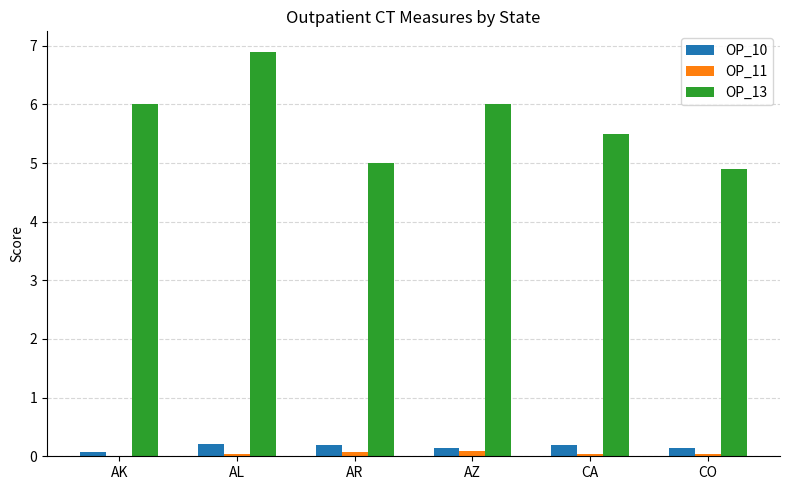

What is the highest value of the OP_11 series?

0.1